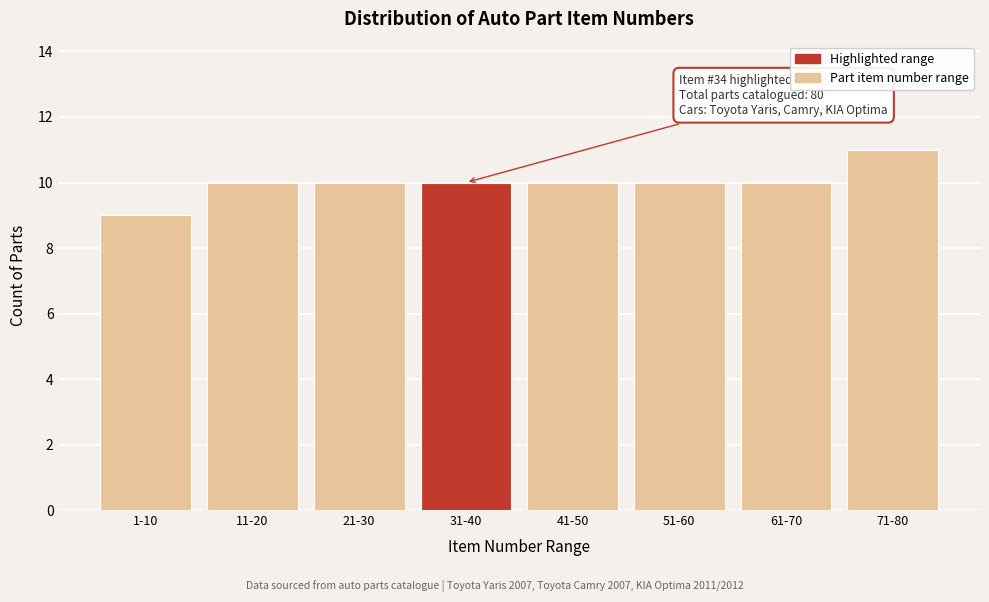

Reading left to right, what are all the values shown in this chart?

9	10	10	10	10	10	10	11